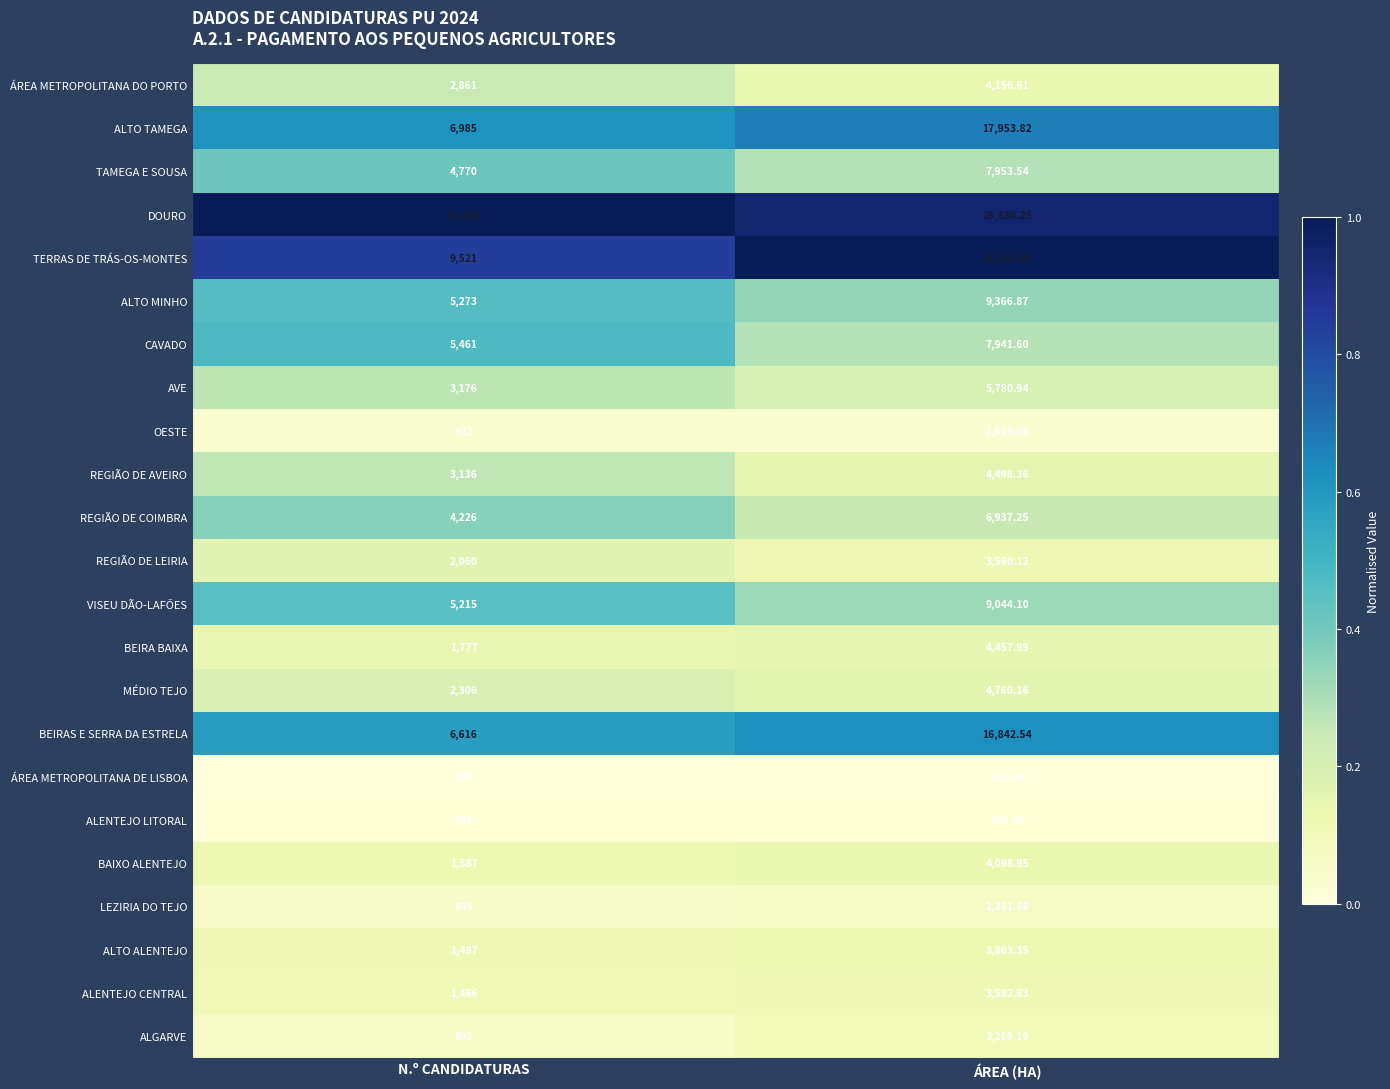

Is the value of CAVADO at N.º CANDIDATURAS greater than the value of ÁREA METROPOLITANA DE LISBOA at N.º CANDIDATURAS?

Yes